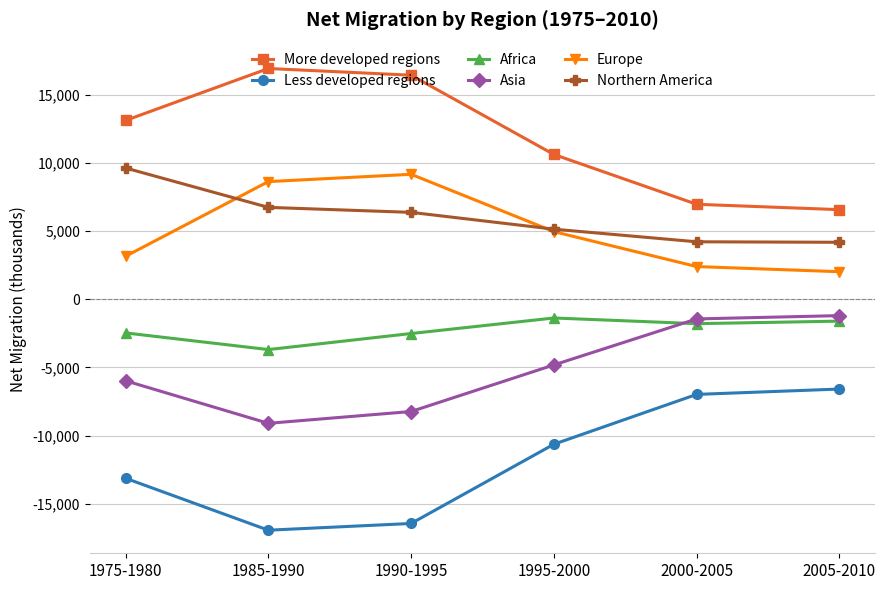

What is the spread (max minus min) of values at 2000-2005?

13955.3